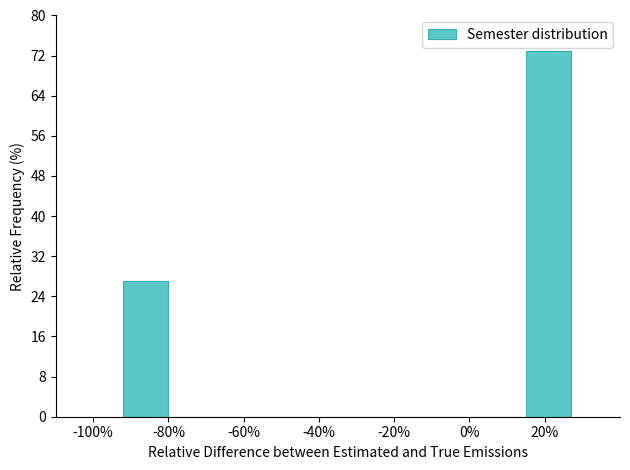

Reading left to right, list every bar in this chart as the range it spans on the x-axis followed by its height. Neither the bar edges nor the heights are printed on the chart, so give them approximately, as read against the axes.

-92 to -80: 27
-80 to -68: 0
-68 to -56: 0
-56 to -44: 0
-44 to -32: 0
-32 to -20: 0
-20 to -8: 0
-8 to 4: 0
4 to 16: 0
16 to 28: 73